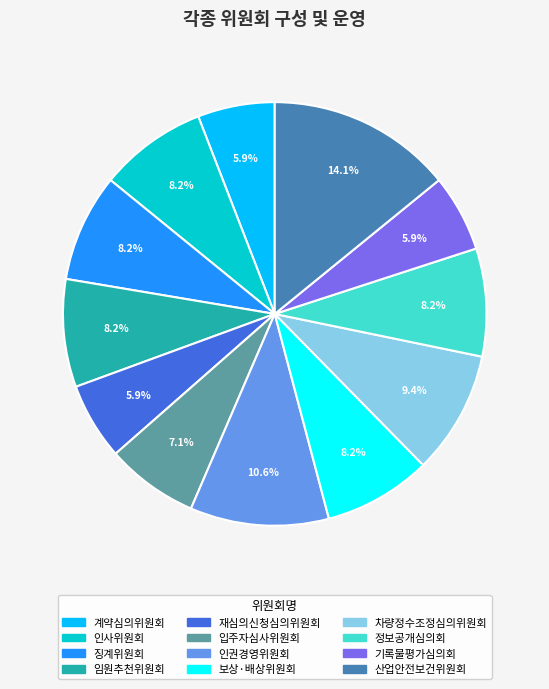

Is there any slice that represents more than half of the pie?

No